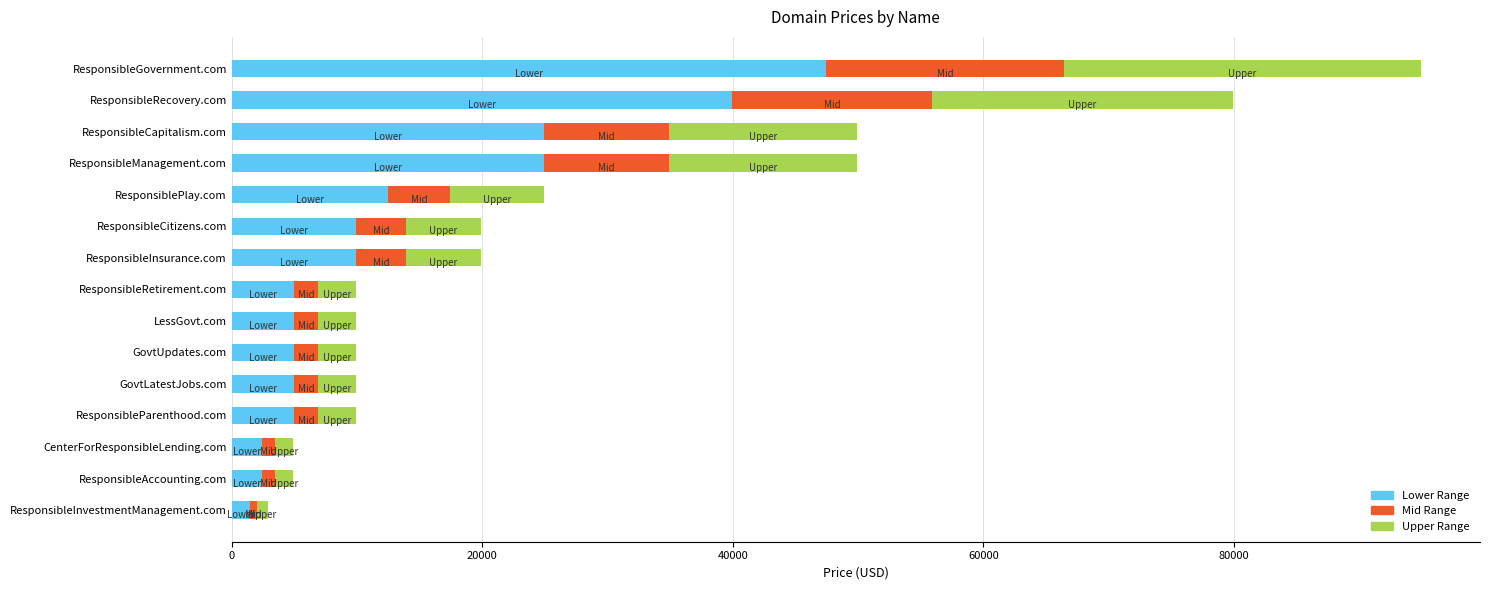

At which category is the sum across all series the highest?

ResponsibleGovernment.com